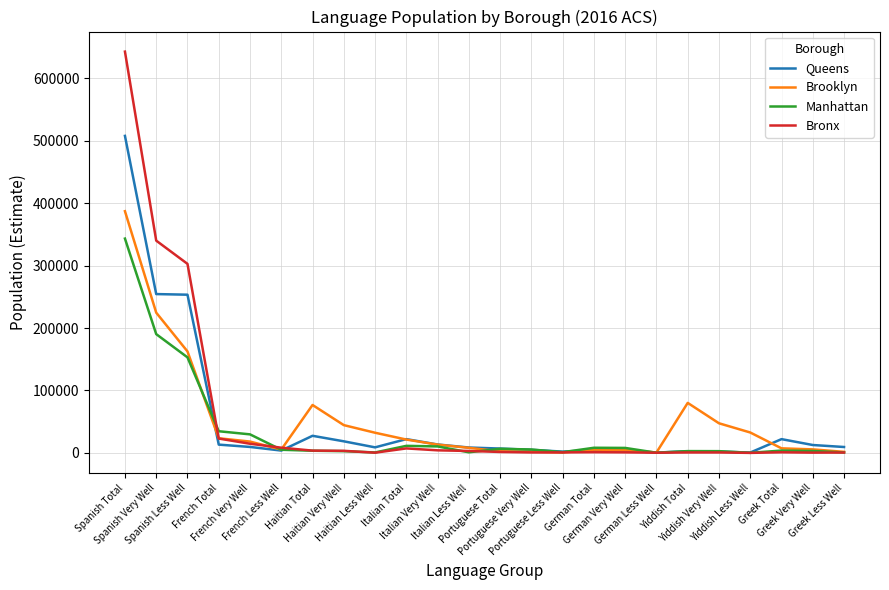

At which label does Queens first exceed 9427?

Spanish Total